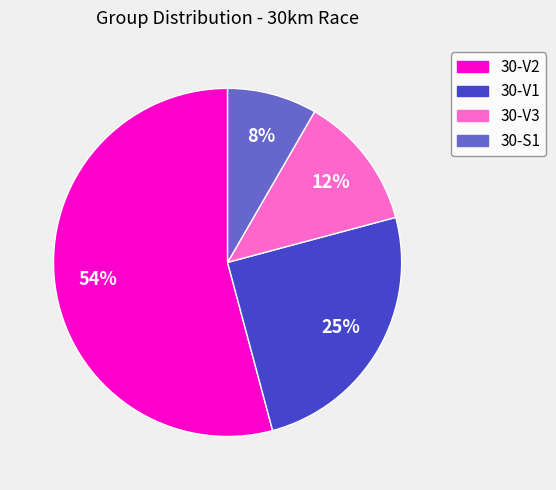

To the nearest percent, what percentage of the pie is 30-V1?

25%